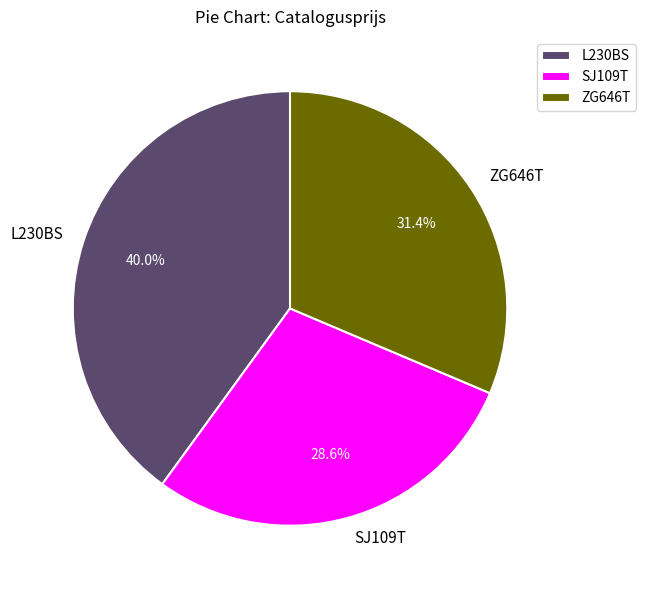

Which slice is the largest?

L230BS